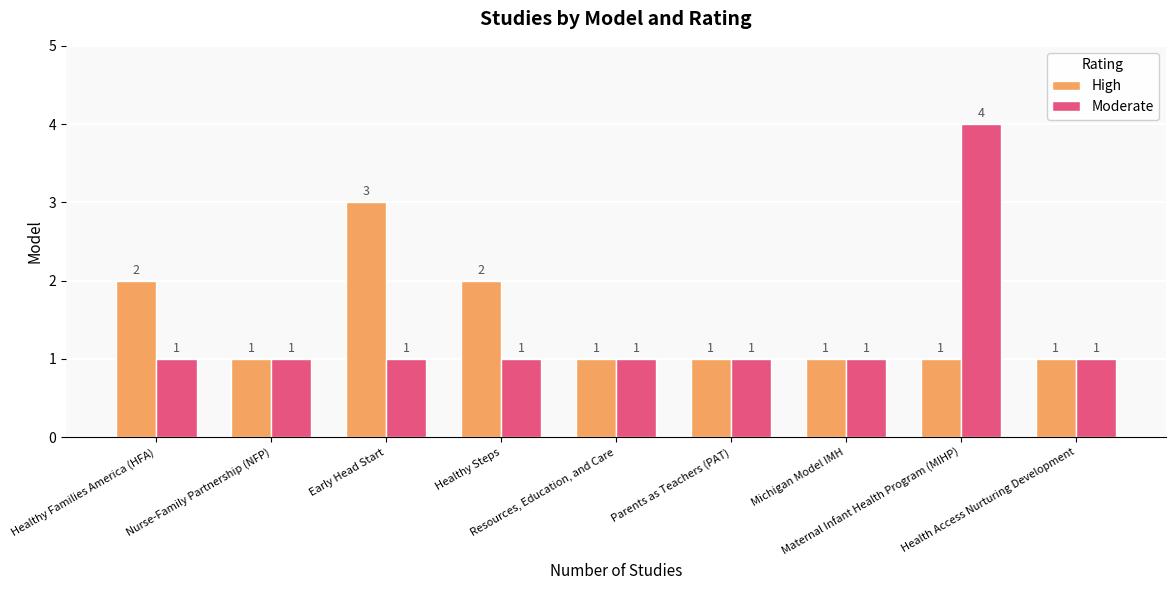

Which series changed the most between Early Head Start and Michigan Model IMH?

High